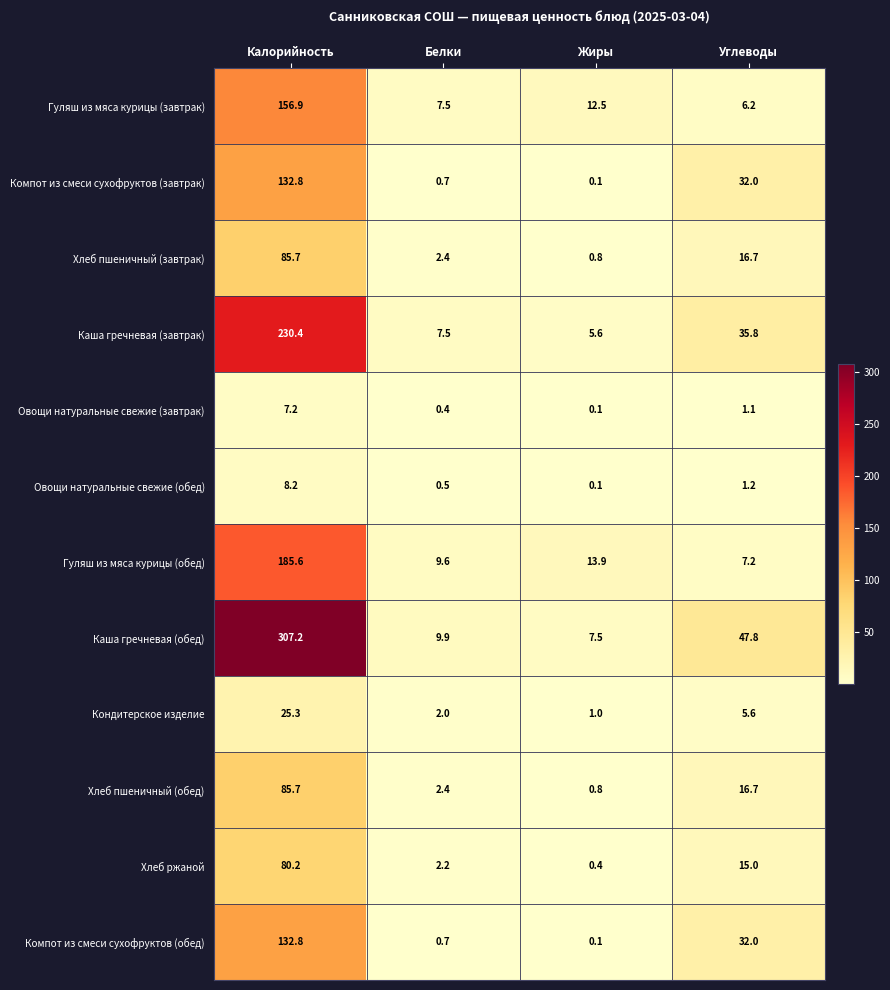

The value of Компот из смеси сухофруктов (завтрак) at Углеводы is 32.0. True or false?

True